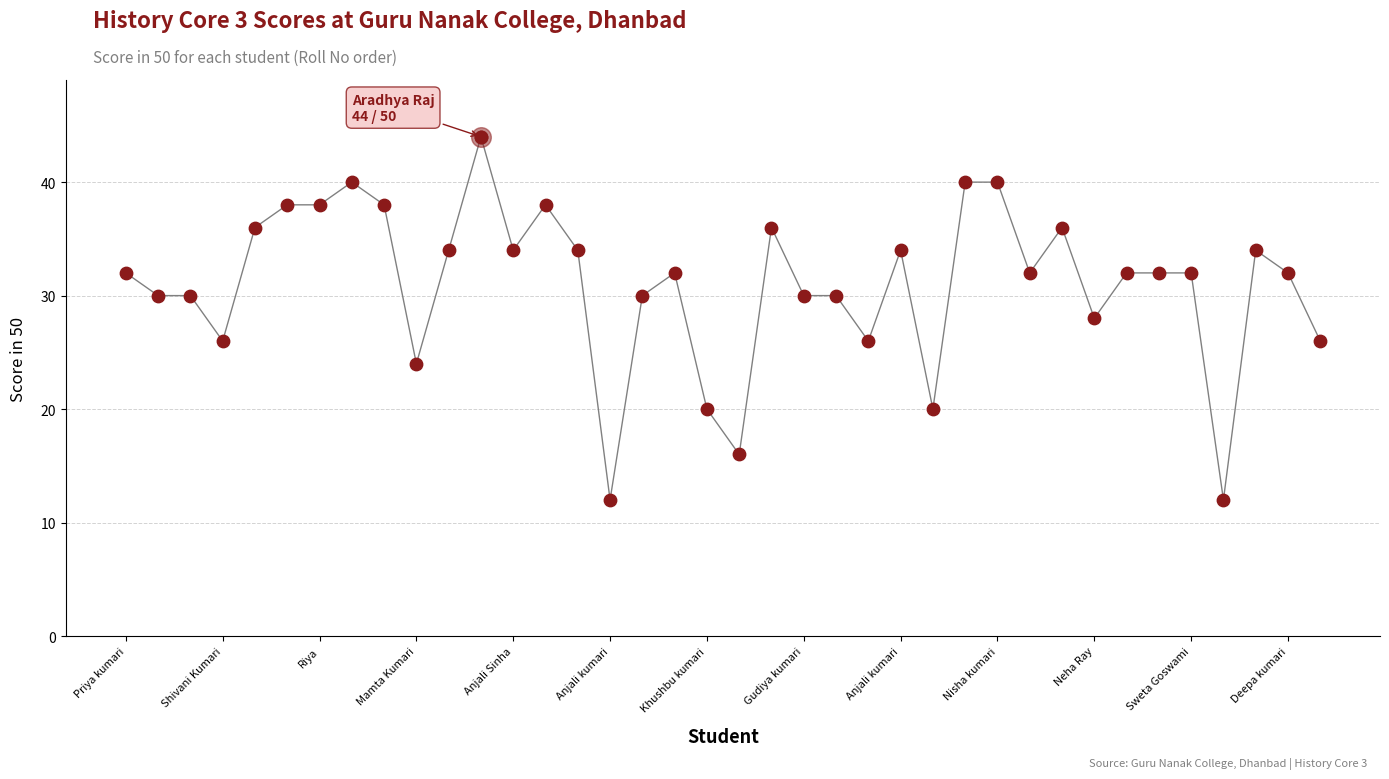

What is the smallest value displayed?

12